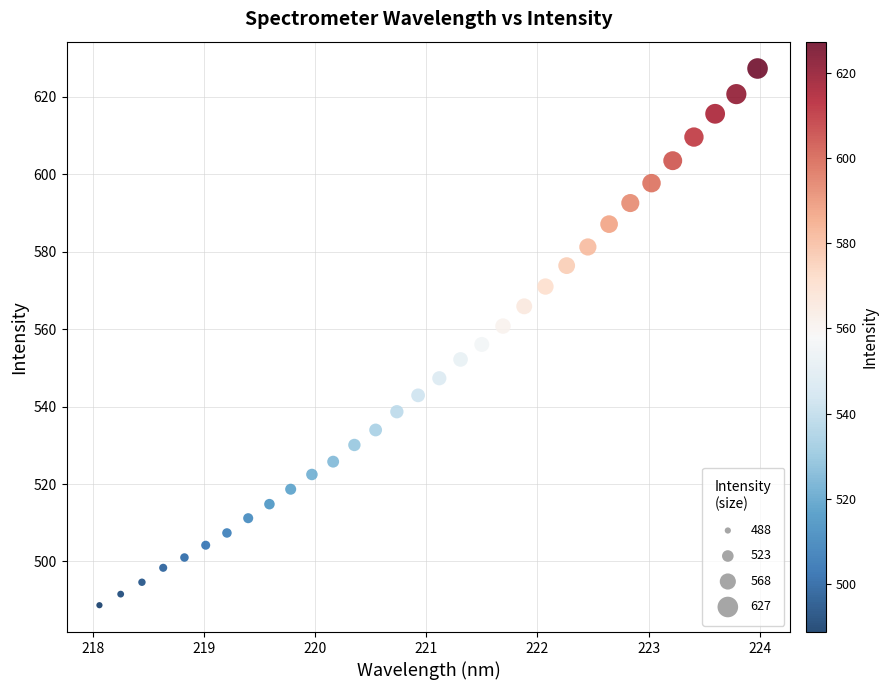

What is the range of Y values (max minus min)?

138.6